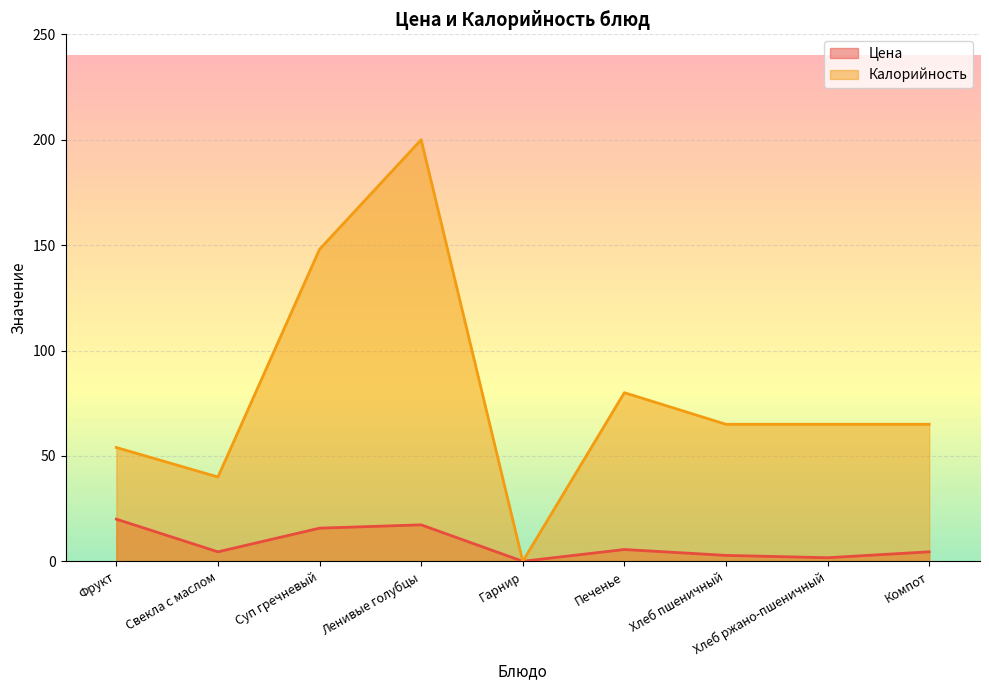

Where is the first local maximum for Калорийность?

Ленивые голубцы